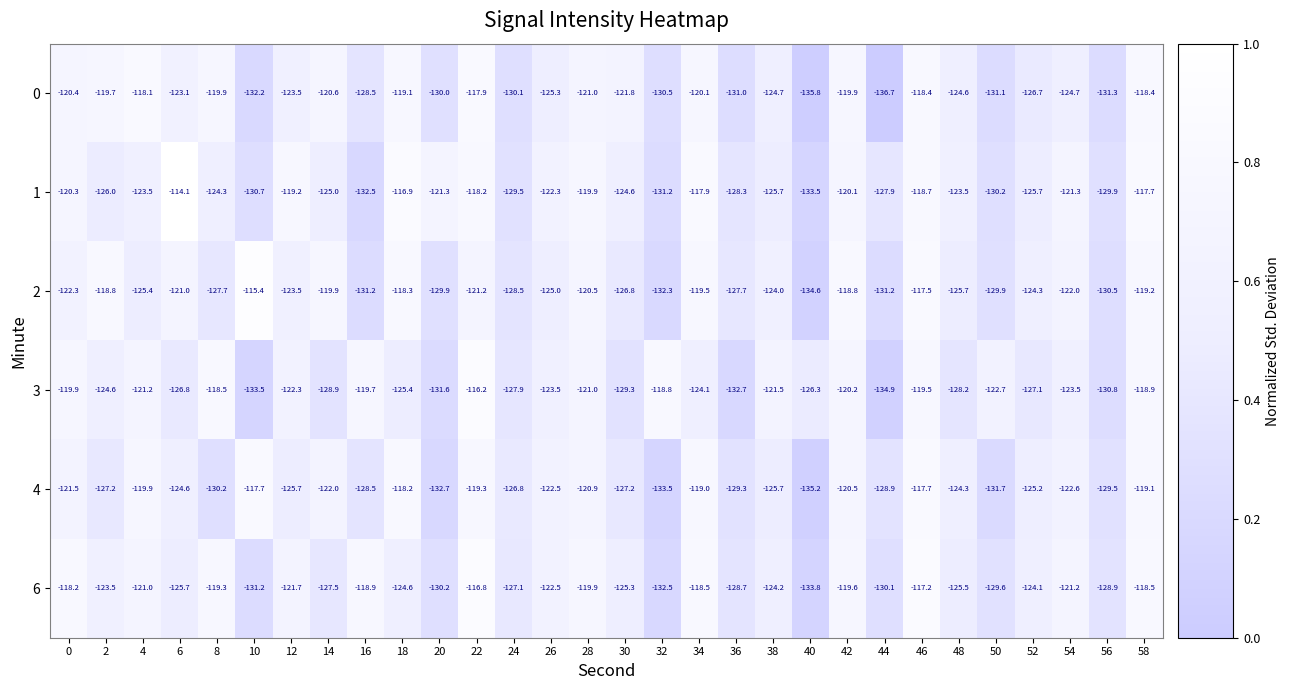

What is the difference between the maximum and minimum values in the 2 series?

19.2